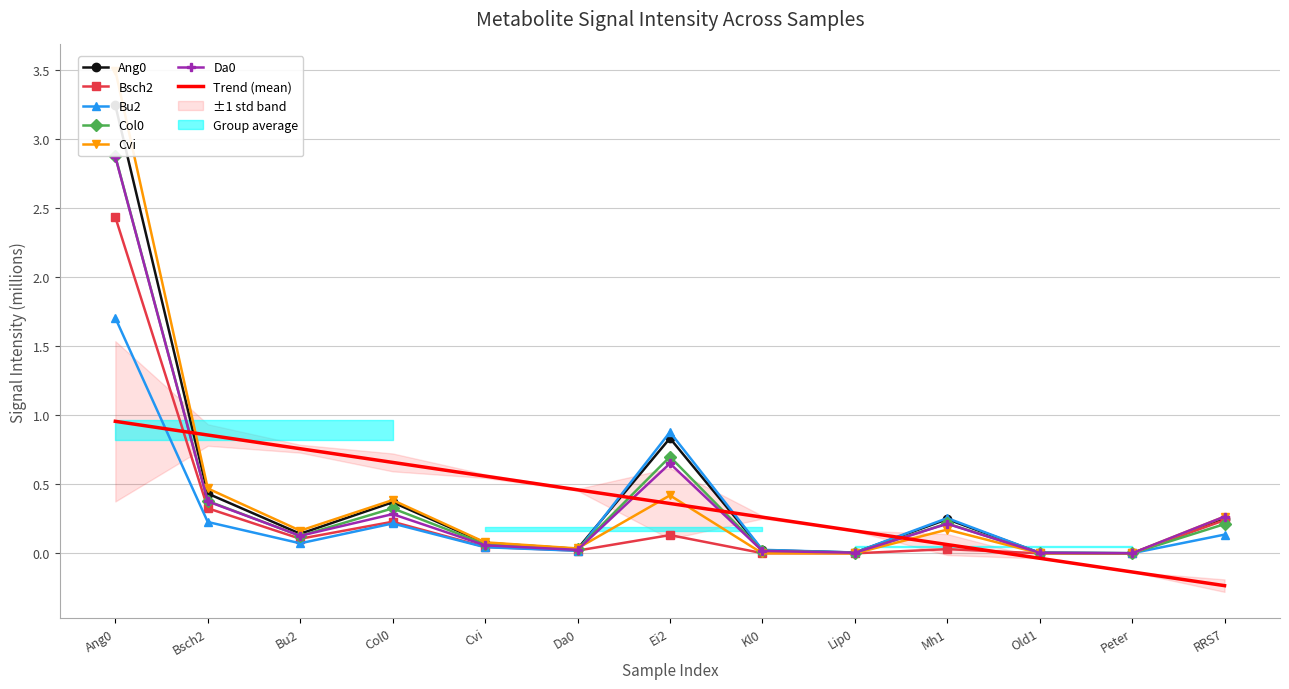

Reading left to right, list all the values displayed in this chart.

Ang0: 3.2	0.4	0.1	0.4	0.1	0.0	0.8	0.0	0.0	0.2	0.0	0.0	0.2
Bsch2: 2.4	0.3	0.1	0.2	0.0	0.0	0.1	0.0	0.0	0.0	0.0	0.0	0.2
Bu2: 1.7	0.2	0.1	0.2	0.0	0.0	0.9	0.0	0.0	0.3	0.0	0.0	0.1
Col0: 2.9	0.4	0.1	0.3	0.1	0.0	0.7	0.0	0.0	0.2	0.0	0.0	0.2
Cvi: 3.5	0.5	0.2	0.4	0.1	0.0	0.4	0.0	0.0	0.2	0.0	0.0	0.3
Da0: 2.9	0.4	0.1	0.3	0.1	0.0	0.7	0.0	0.0	0.2	0.0	0.0	0.3